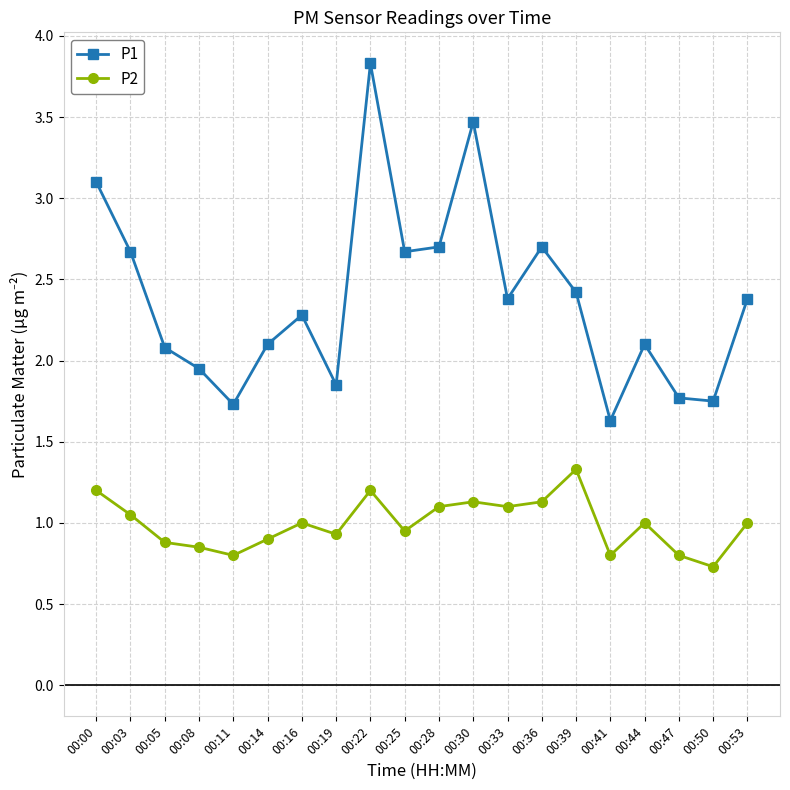

Rank the series by their average value, from highest to lowest.

P1, P2